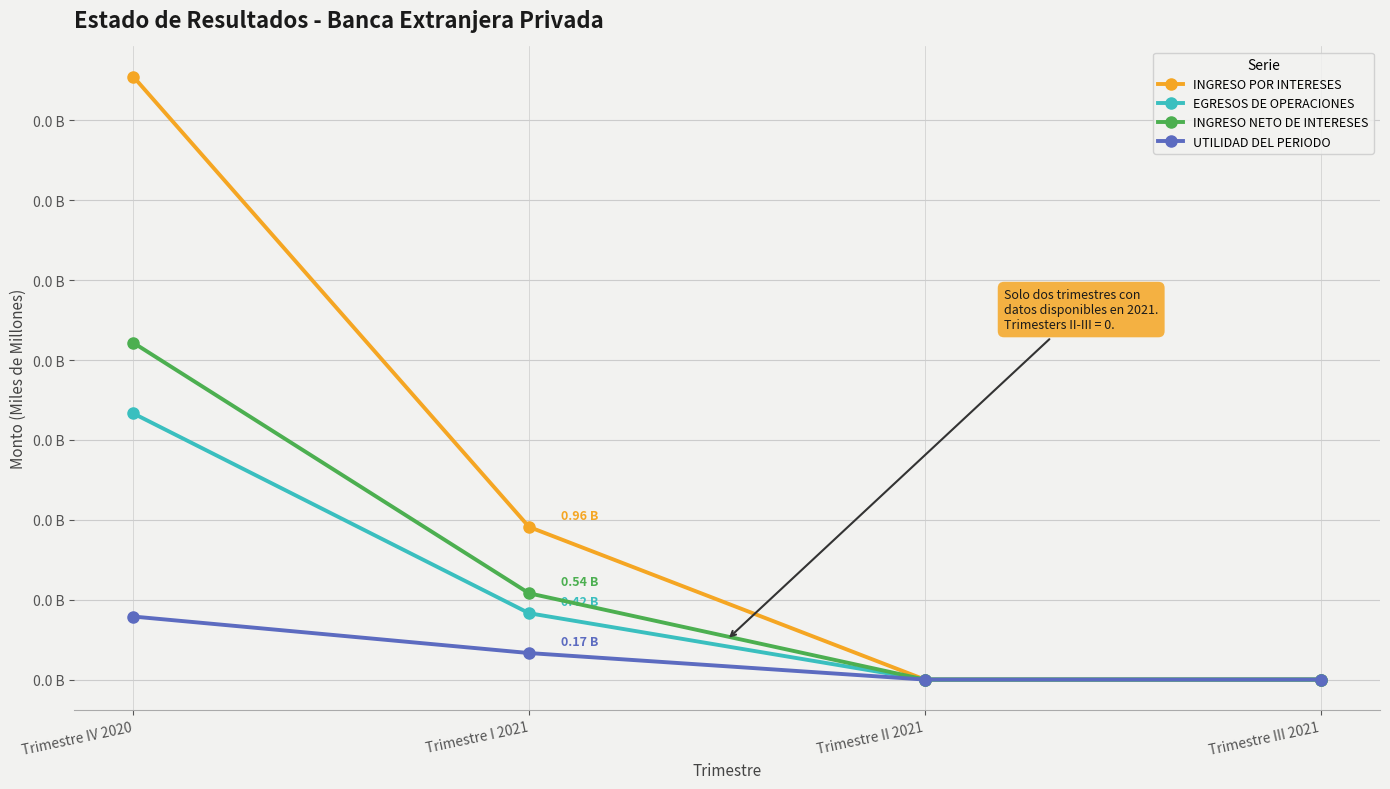

Does the chart have visible grid lines?

Yes